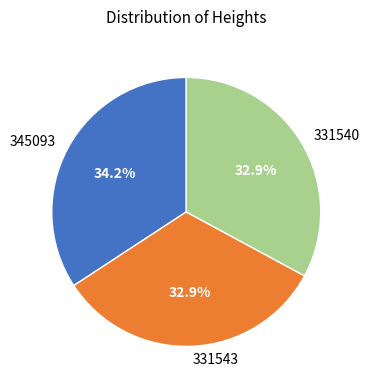

How many slices are in this pie chart?

3